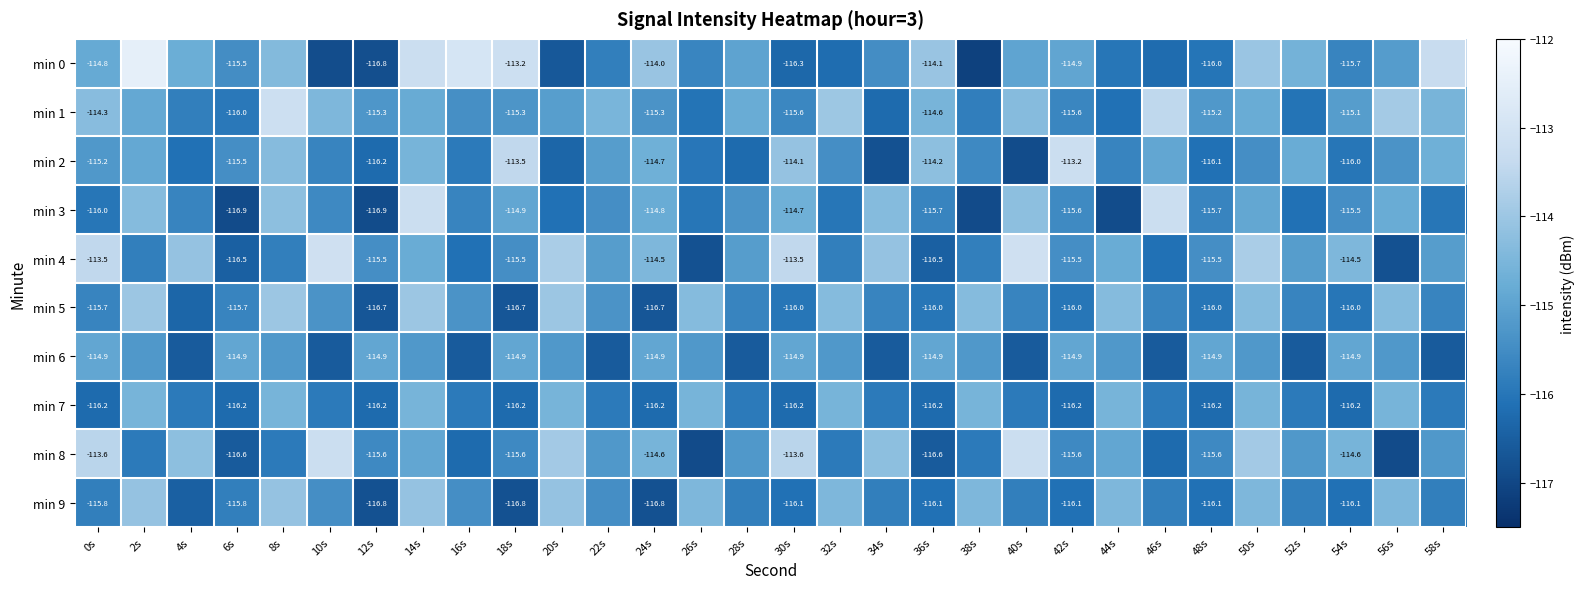

What value does the min 9 series have at 36s?

-116.1